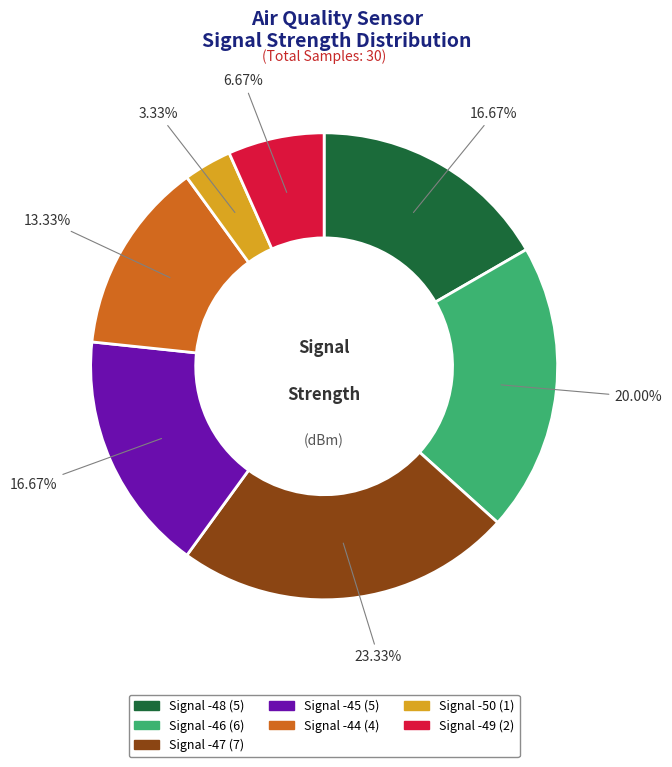

Does any single category account for the majority?

No